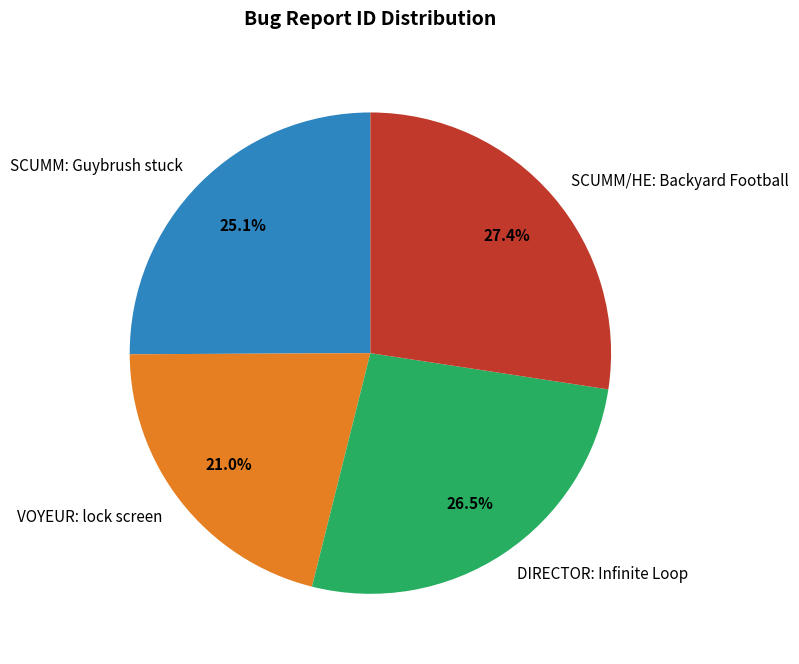

Which category has the smallest portion of the pie?

VOYEUR: lock screen